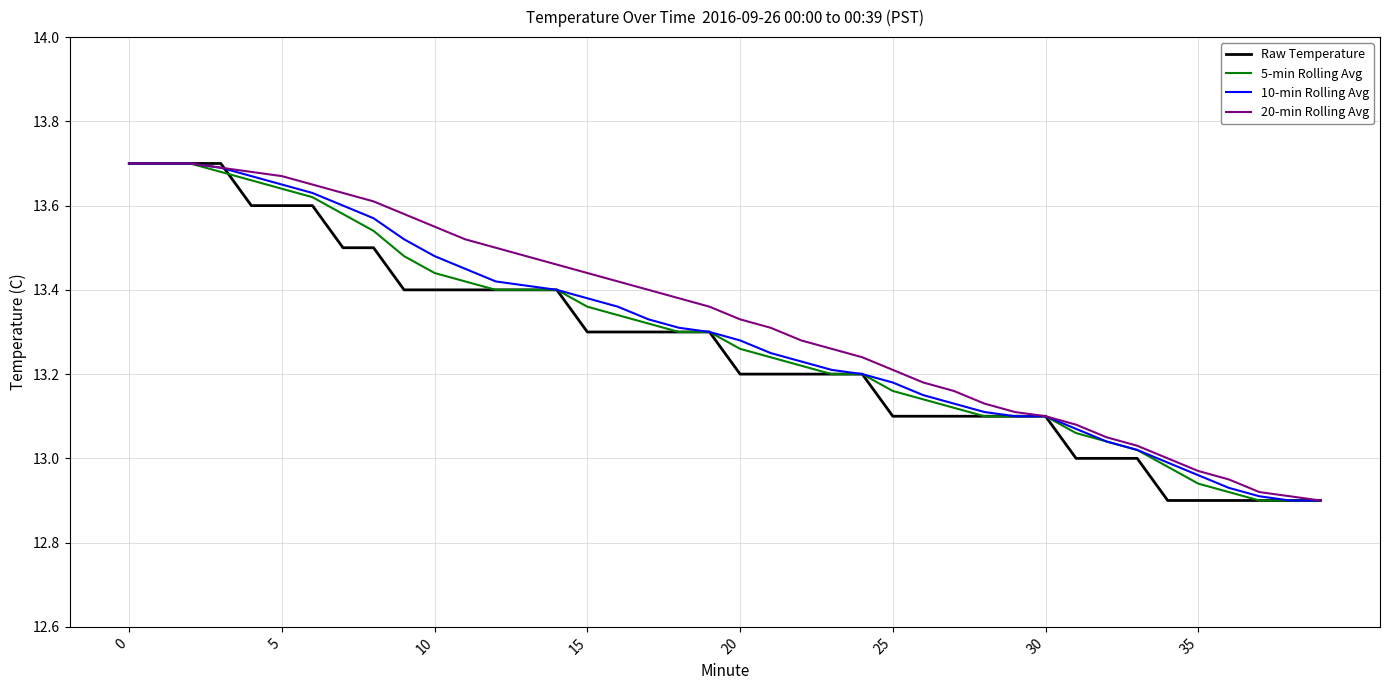

How many series are shown in this chart?

4